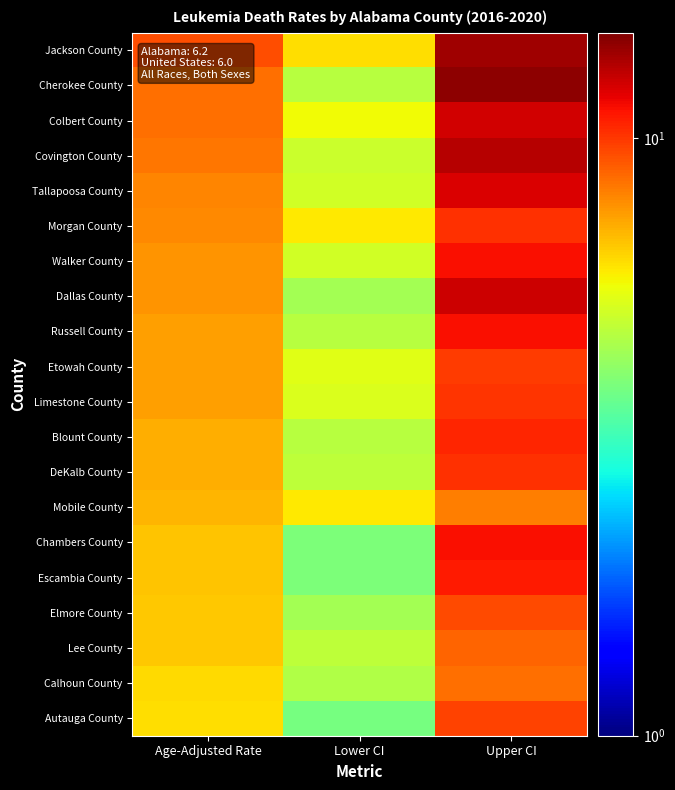

At which category is the sum across all series the highest?

Upper CI